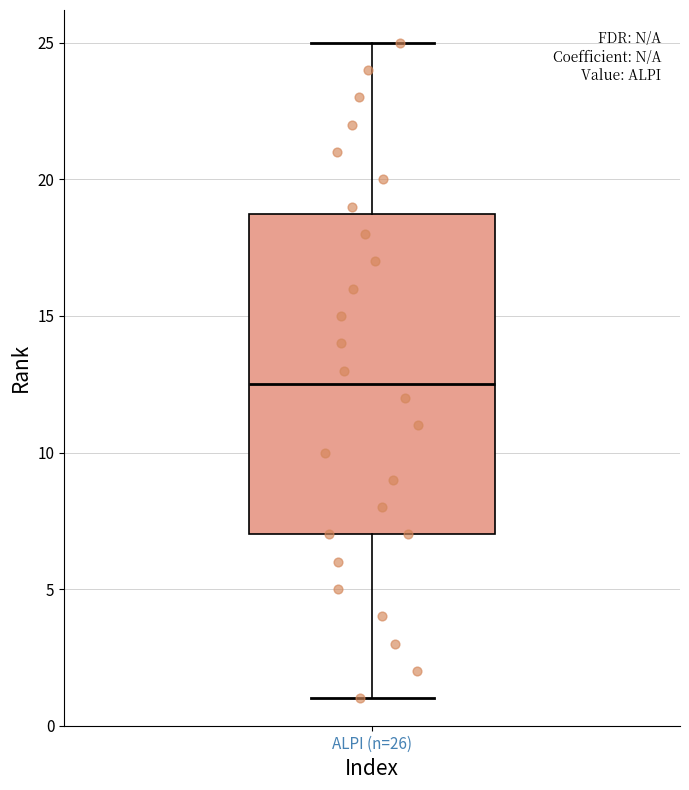

Where is the lower edge of the box for ALPI (n=26) on the y-axis? The values are not printed on the chart, so give them approximately, as read against the axis.

7.0